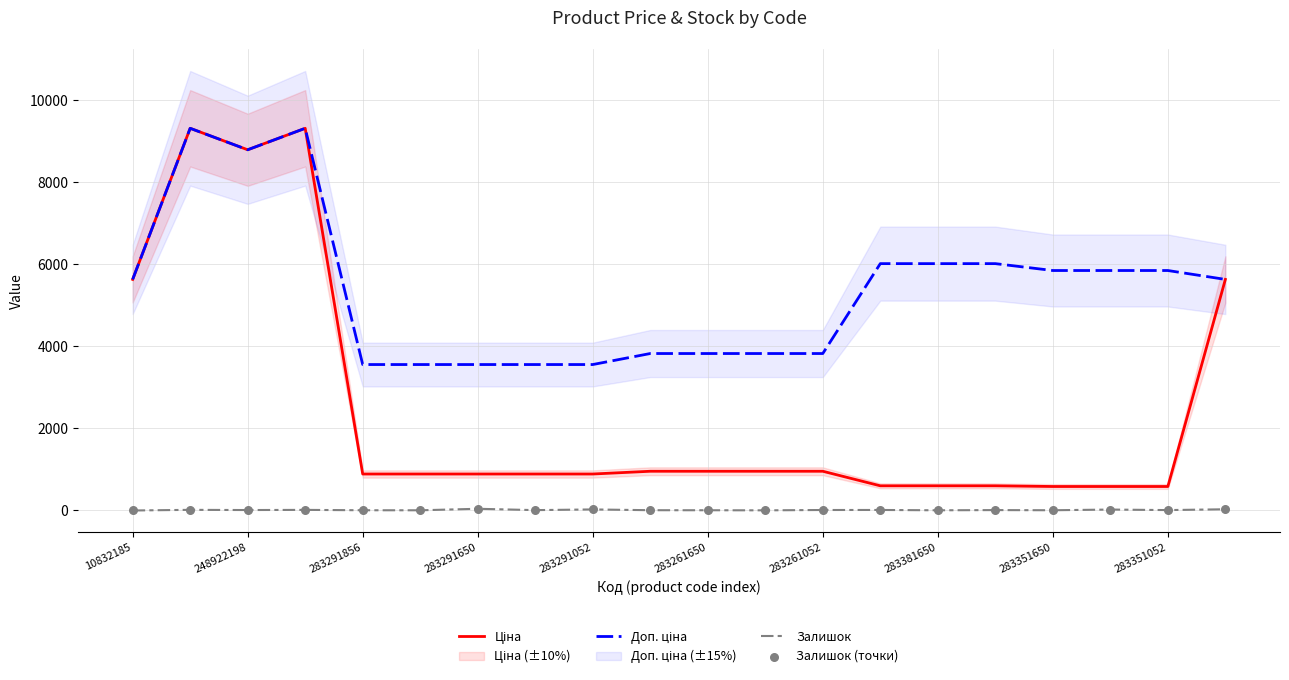

Which series has the largest total across all categories?

Доп. ціна